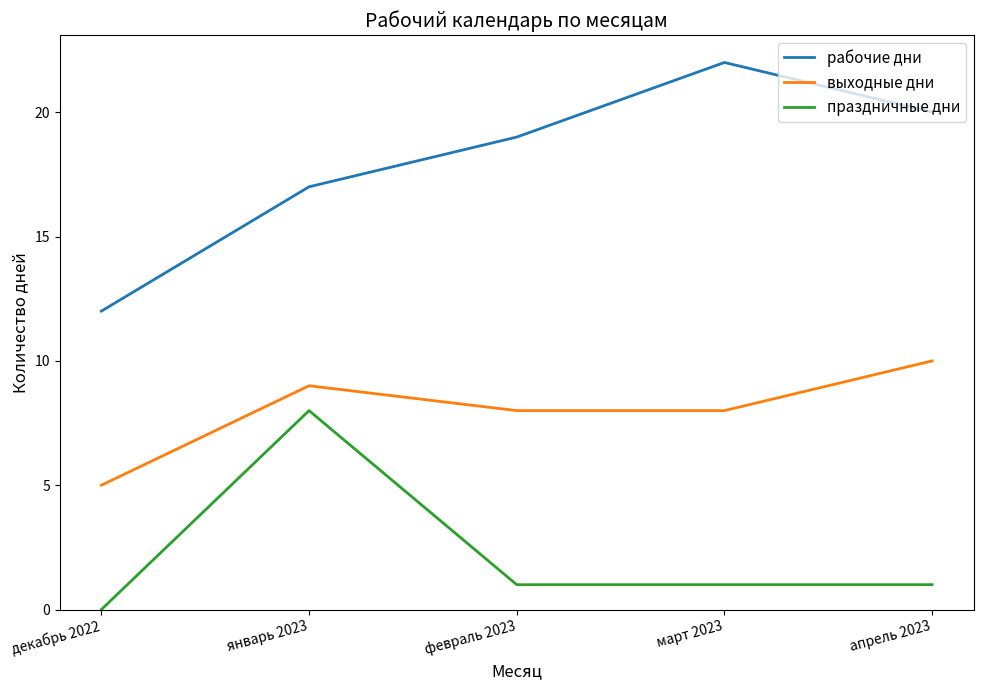

What is the approximate value of выходные дни at декабрь 2022?

5